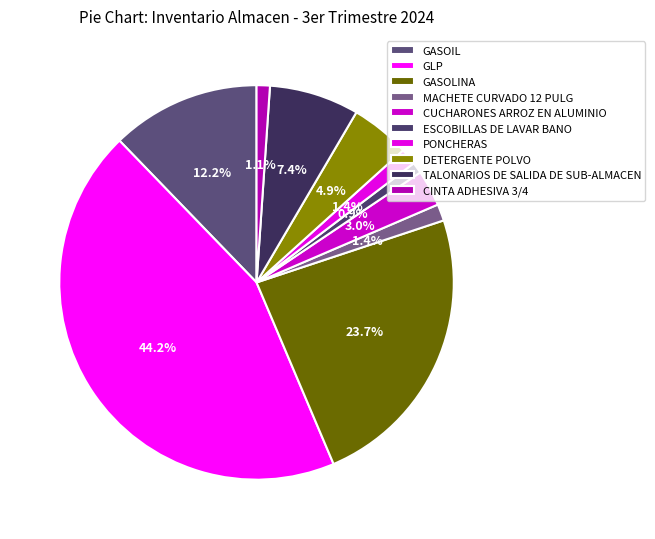

What percentage do CUCHARONES ARROZ EN ALUMINIO and DETERGENTE POLVO together represent?

7.8%